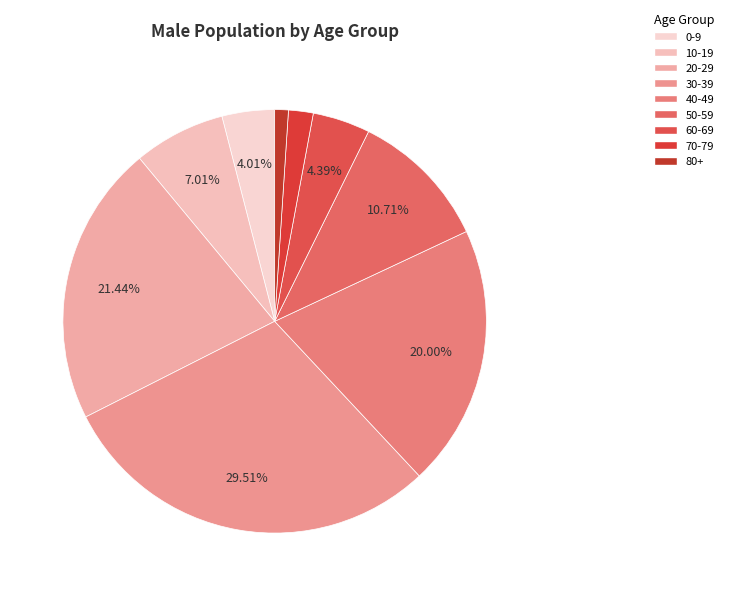

Which slice is the smallest?

80+